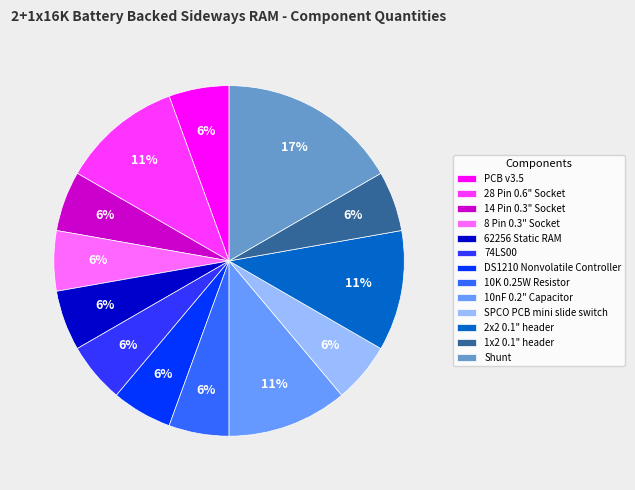

Is the sum of 8 Pin 0.3" Socket and 10K 0.25W Resistor greater than half?

No